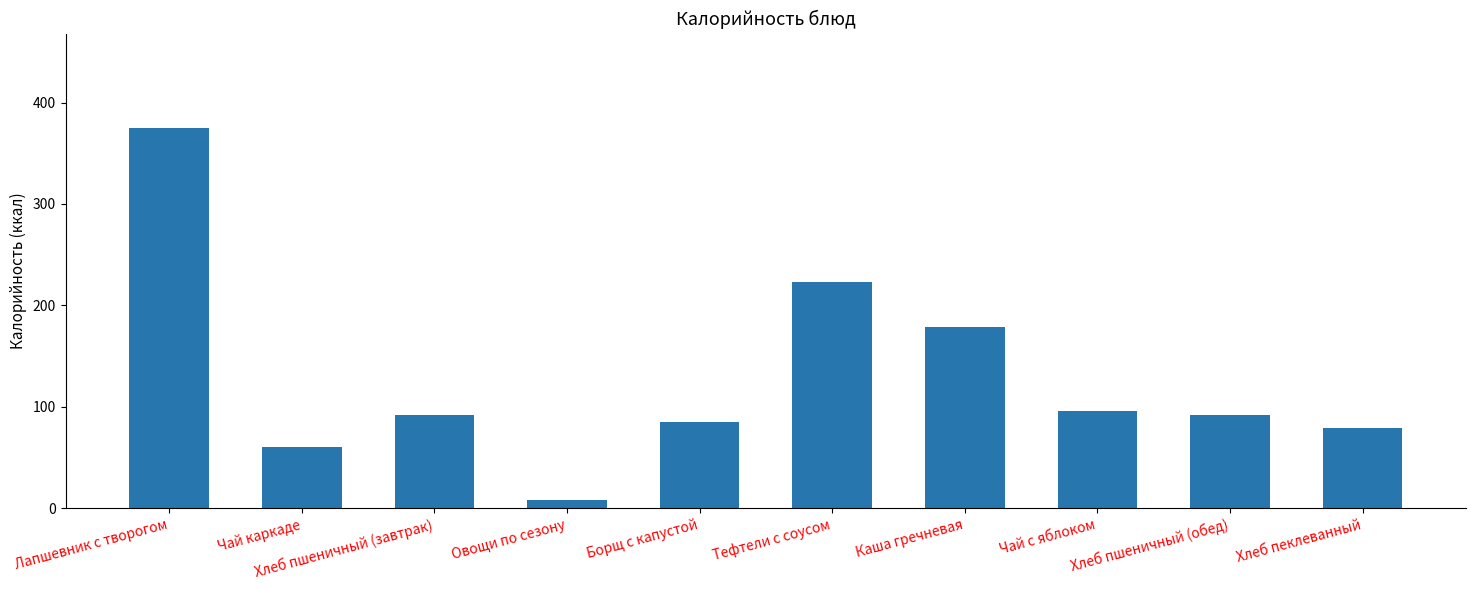

What is the value of the 2nd bar from the left?

60.5